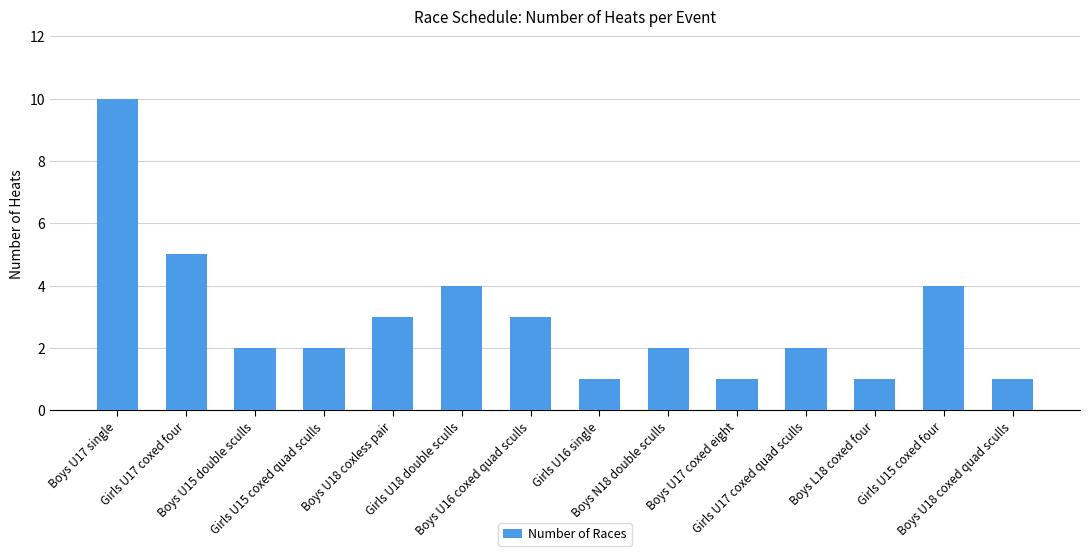

What is the label of the 2nd bar from the left?

Girls U17 coxed four